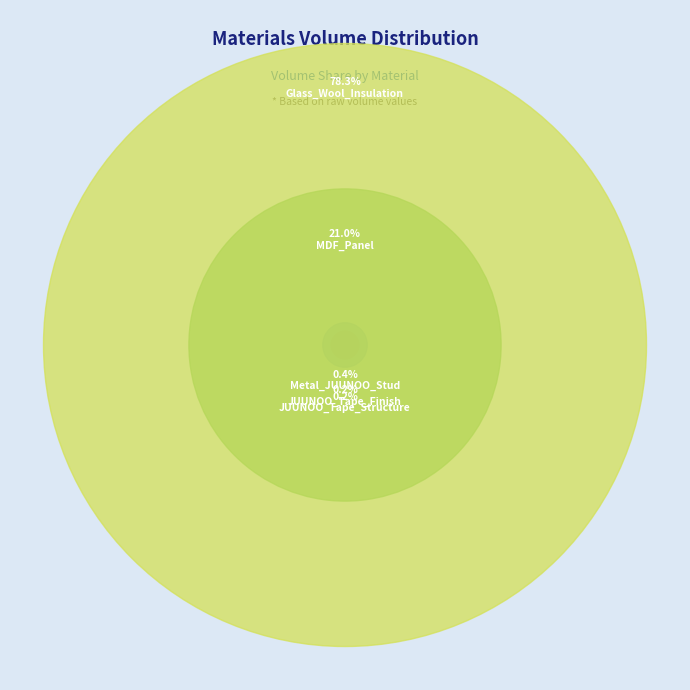

What is the smallest slice in the pie chart?

JUUNOO_Tape_Structure